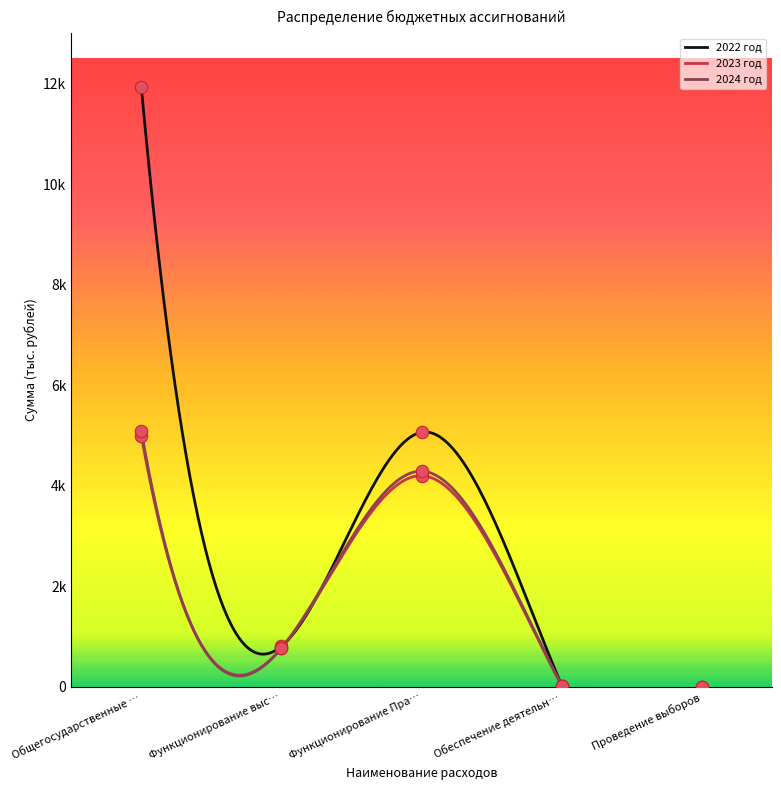

What is the total value across all series at Общегосударственные …?

22025.5